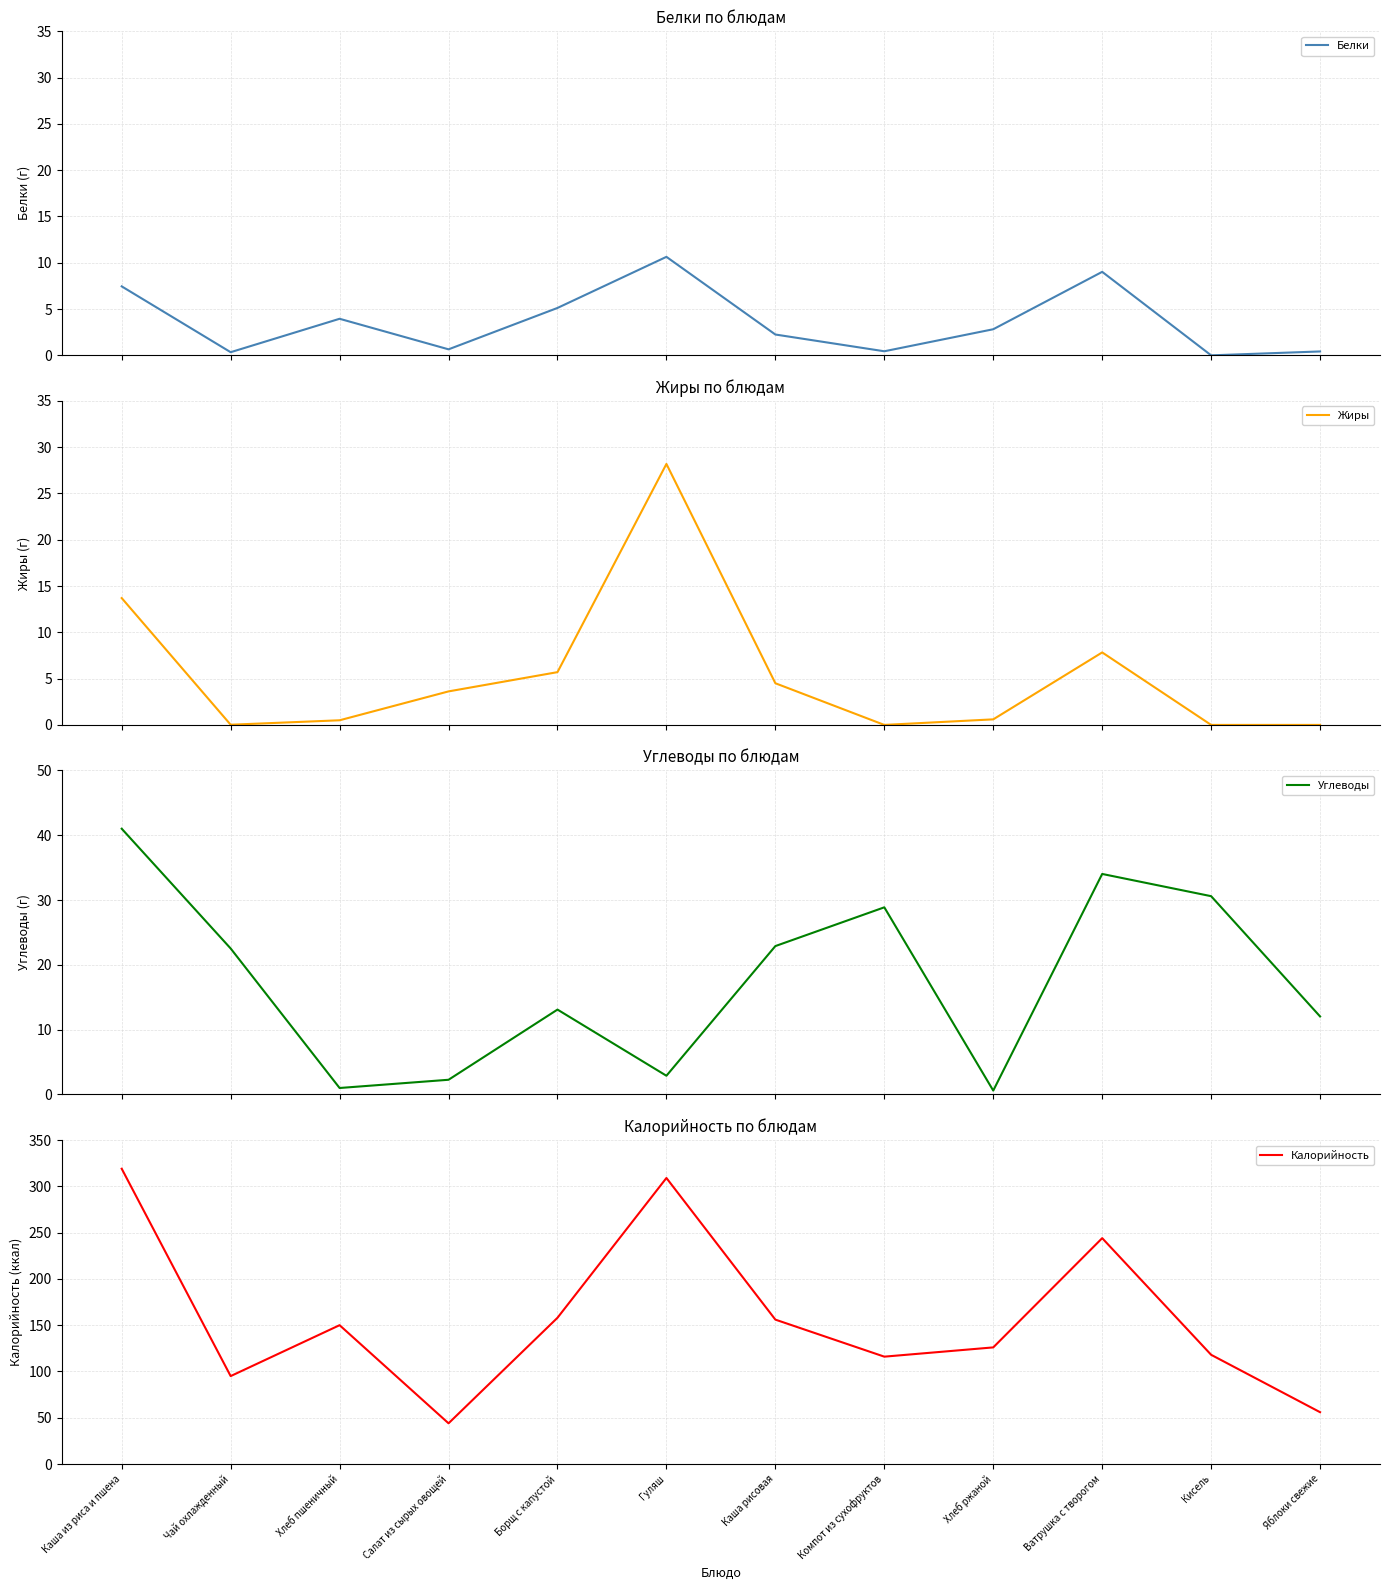

True or false: Белки and Углеводы cross at least once.

True